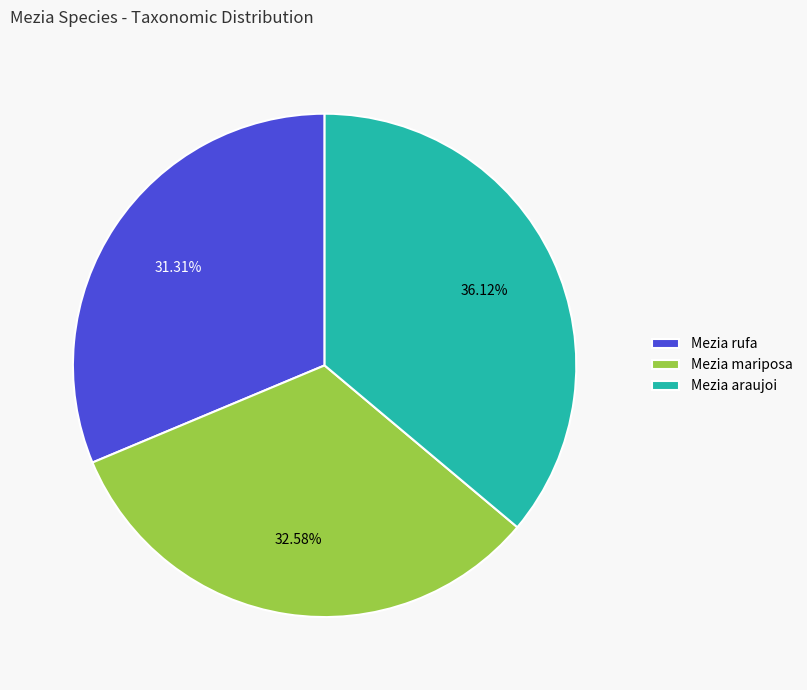

To the nearest percent, what percentage of the pie is Mezia mariposa?

33%